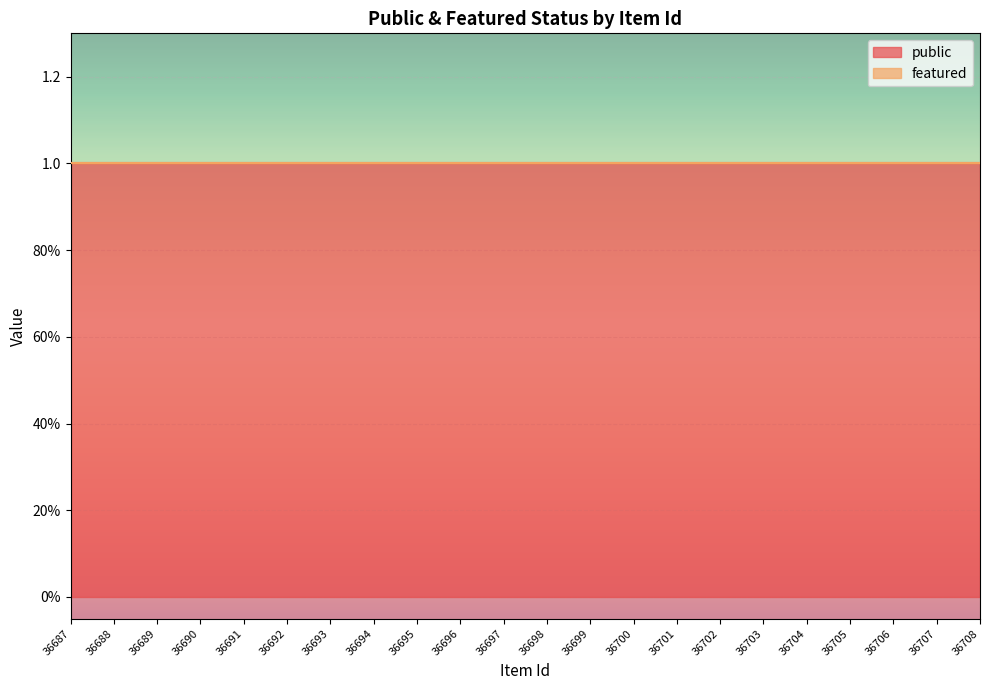

Which series has the largest total across all categories?

public